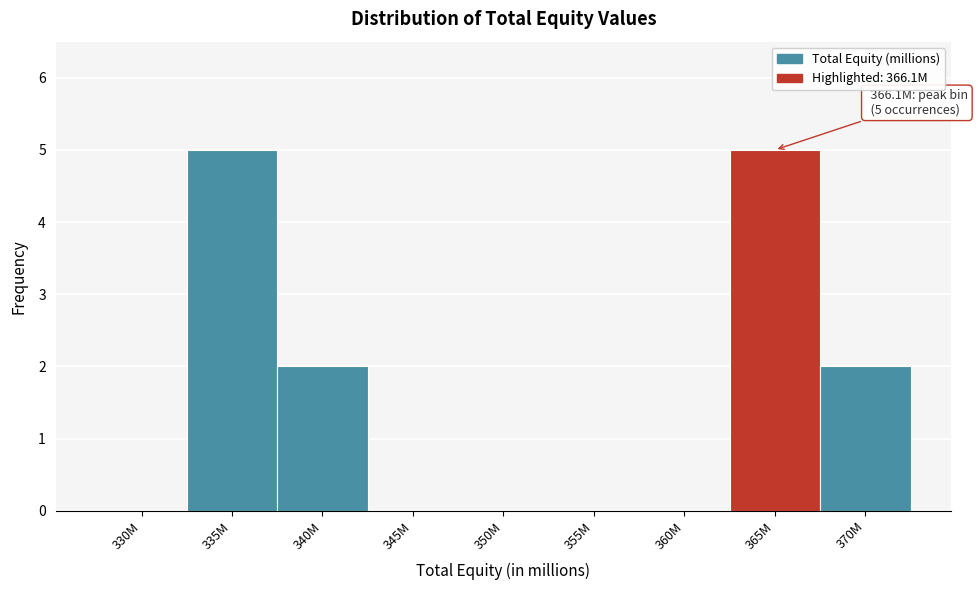

Reading left to right, extract all data points from this chart.

330M=0	335M=5	340M=2	345M=0	350M=0	355M=0	360M=0	365M=5	370M=2